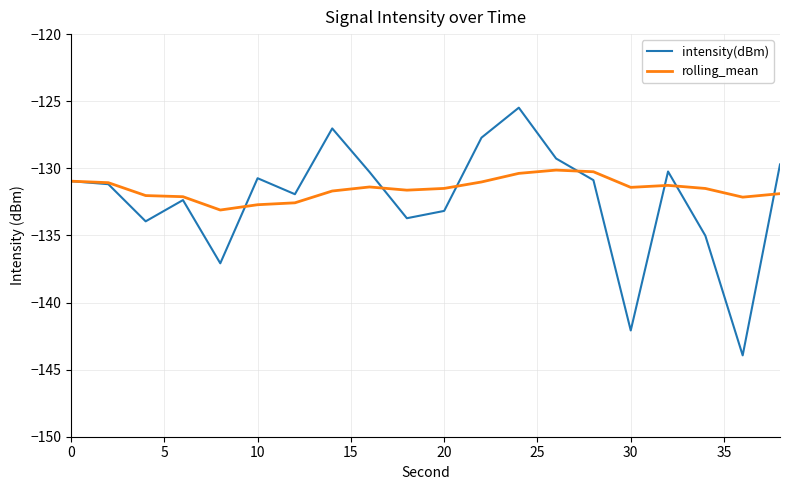

What is the smallest value displayed?

-143.9